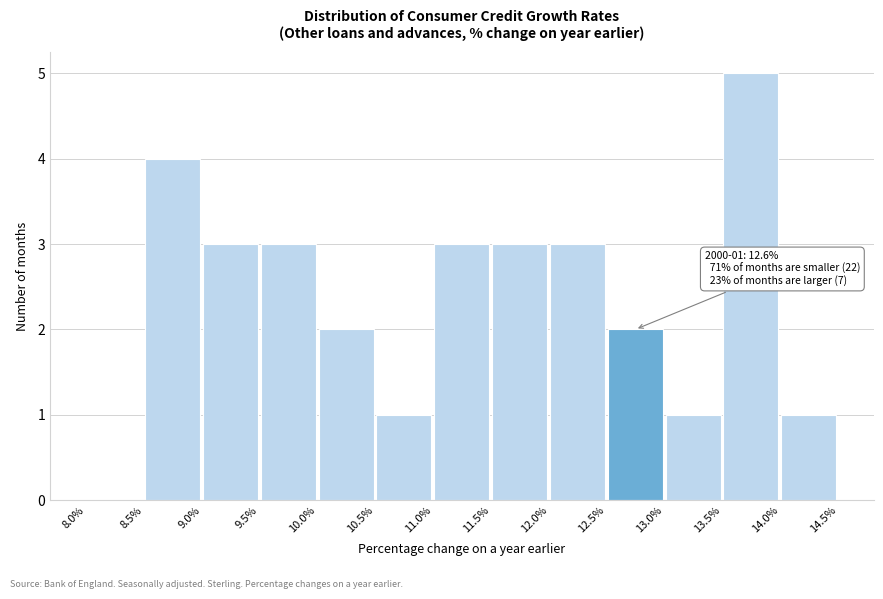

Which range on the x-axis has the tallest bar?

13.5% to 14.0%